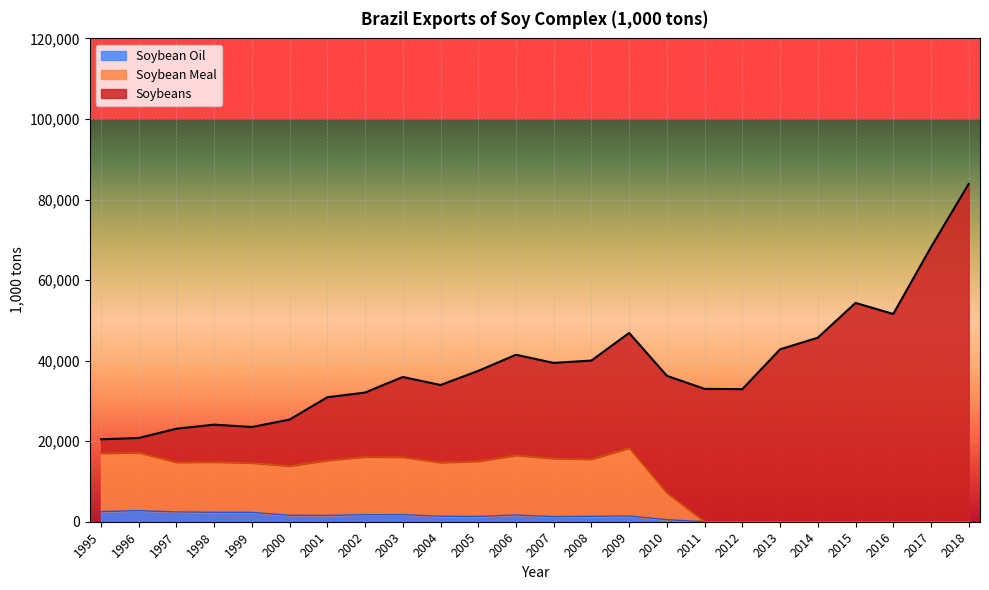

At which category is the sum across all series the highest?

2018